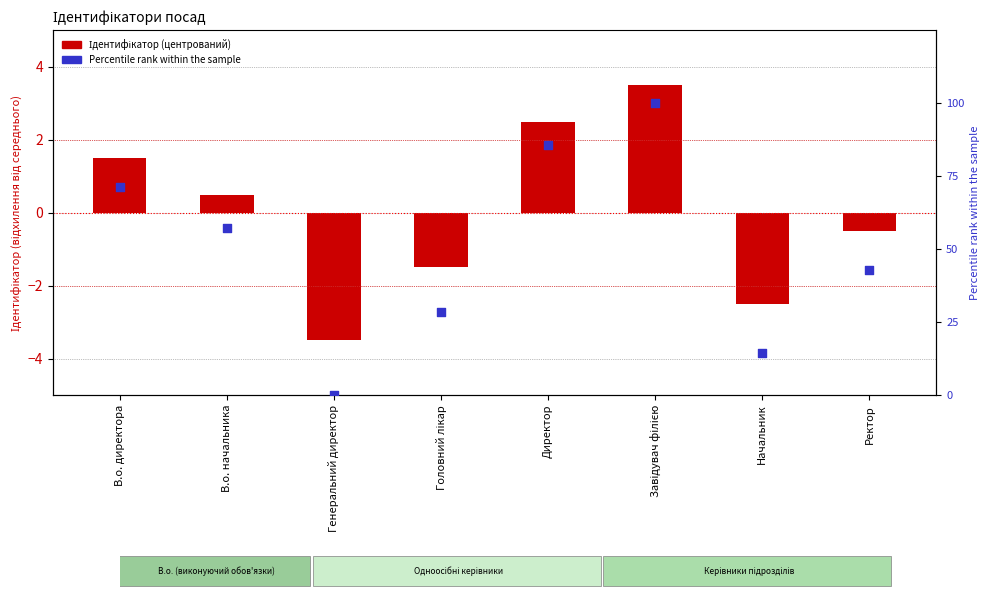

What are all the series names shown in the legend?

Ідентифікатор (центрований), Percentile rank